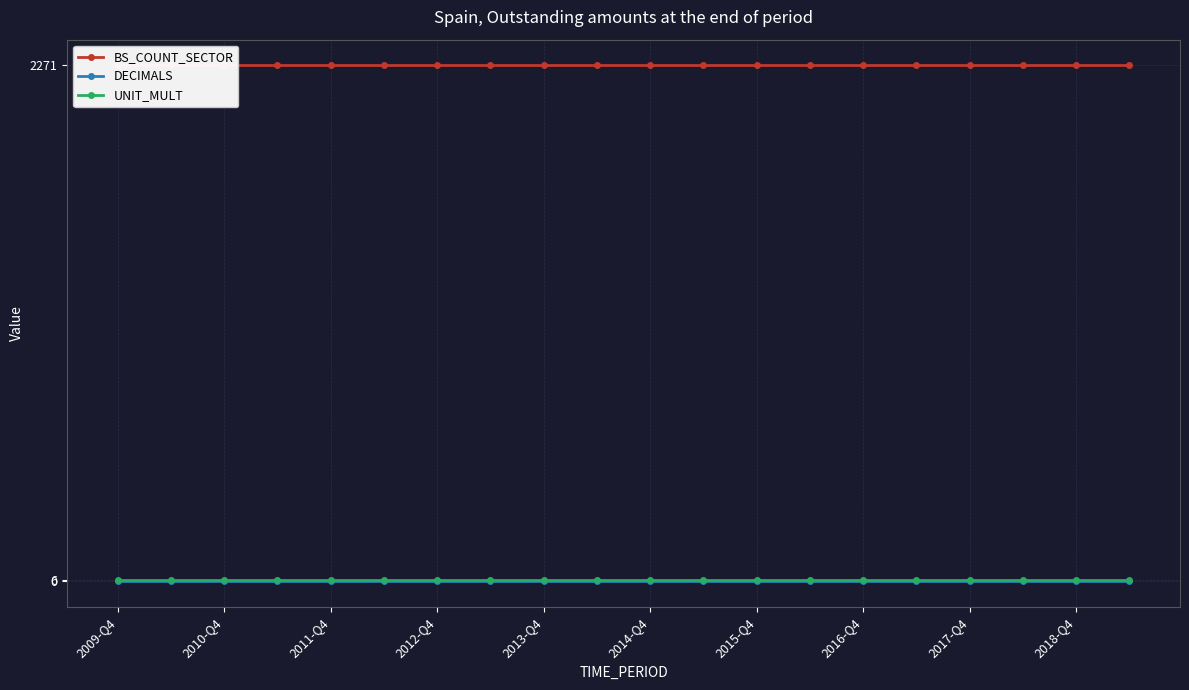

Which series has the widest spread of values?

BS_COUNT_SECTOR